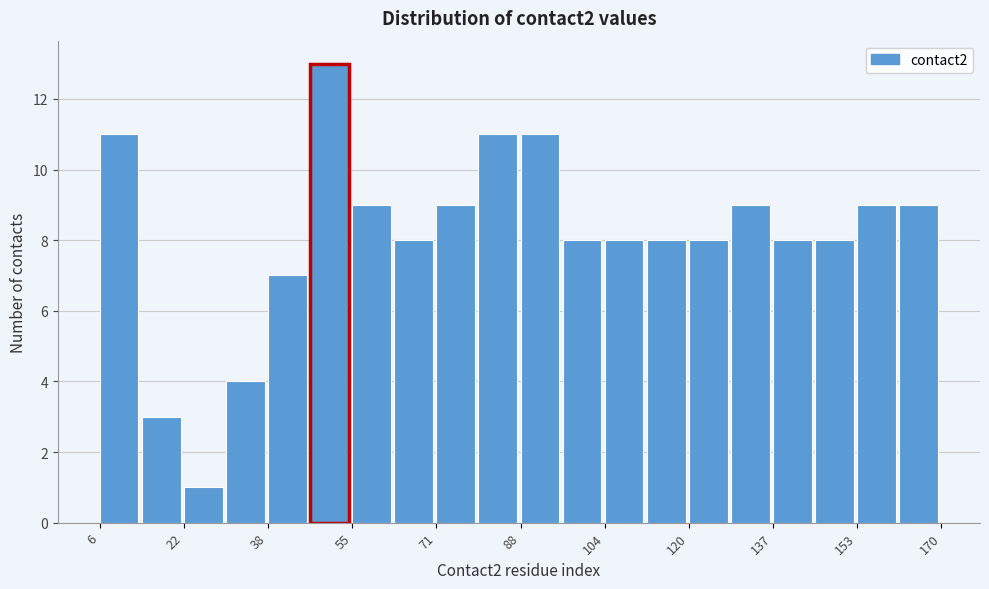

Over which range of the x-axis is the bar tallest?

47.0 to 55.2